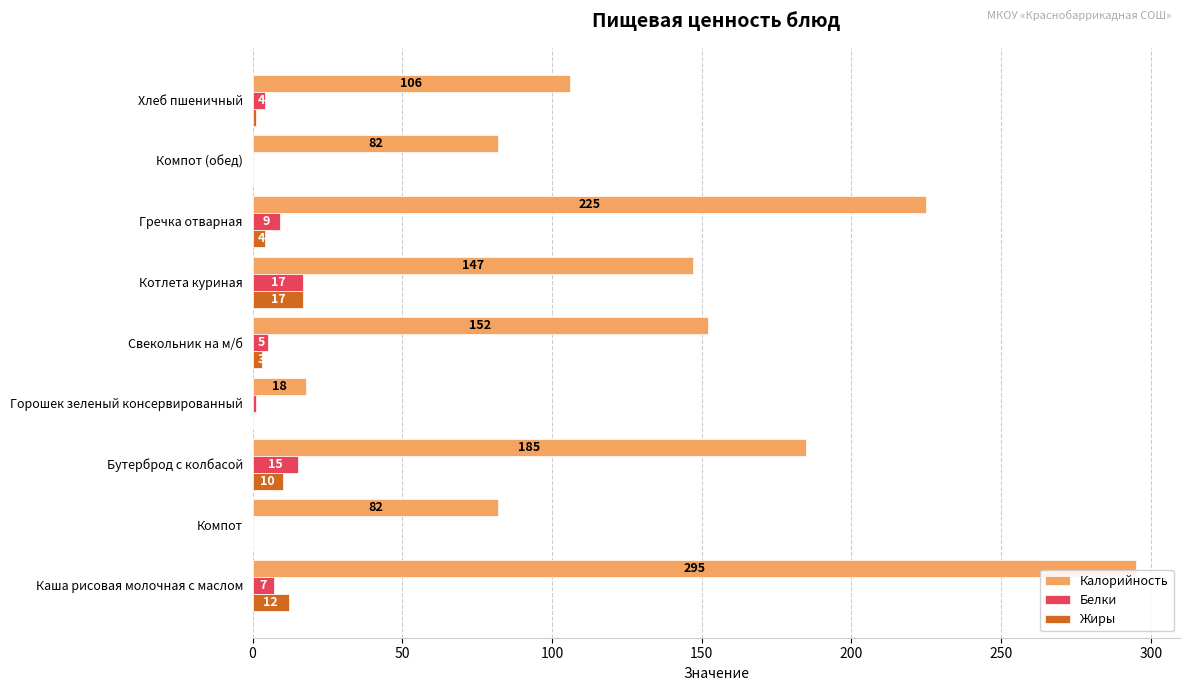

Which series changed the most between Свекольник на м/б and Компот (обед)?

Калорийность